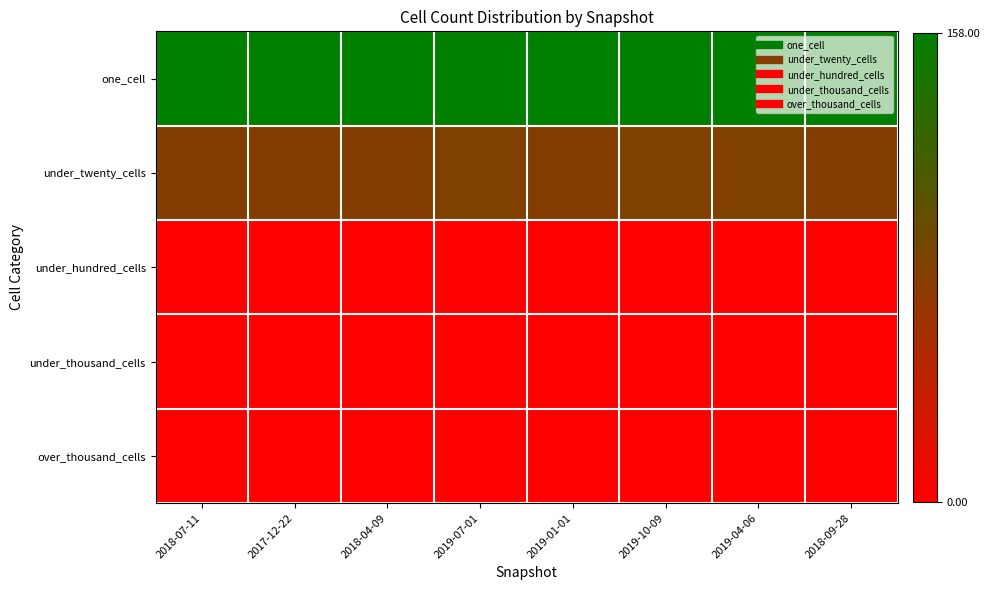

Reading left to right, transcribe all the data shown in this chart.

one_cell: 2018-07-11=158	2017-12-22=158	2018-04-09=158	2019-07-01=157	2019-01-01=158	2019-10-09=157	2019-04-06=157	2018-09-28=158
under_twenty_cells: 2018-07-11=76	2017-12-22=76	2018-04-09=76	2019-07-01=79	2019-01-01=76	2019-10-09=79	2019-04-06=79	2018-09-28=76
under_hundred_cells: 2018-07-11=0	2017-12-22=0	2018-04-09=0	2019-07-01=0	2019-01-01=0	2019-10-09=0	2019-04-06=0	2018-09-28=0
under_thousand_cells: 2018-07-11=0	2017-12-22=0	2018-04-09=0	2019-07-01=0	2019-01-01=0	2019-10-09=0	2019-04-06=0	2018-09-28=0
over_thousand_cells: 2018-07-11=0	2017-12-22=0	2018-04-09=0	2019-07-01=0	2019-01-01=0	2019-10-09=0	2019-04-06=0	2018-09-28=0